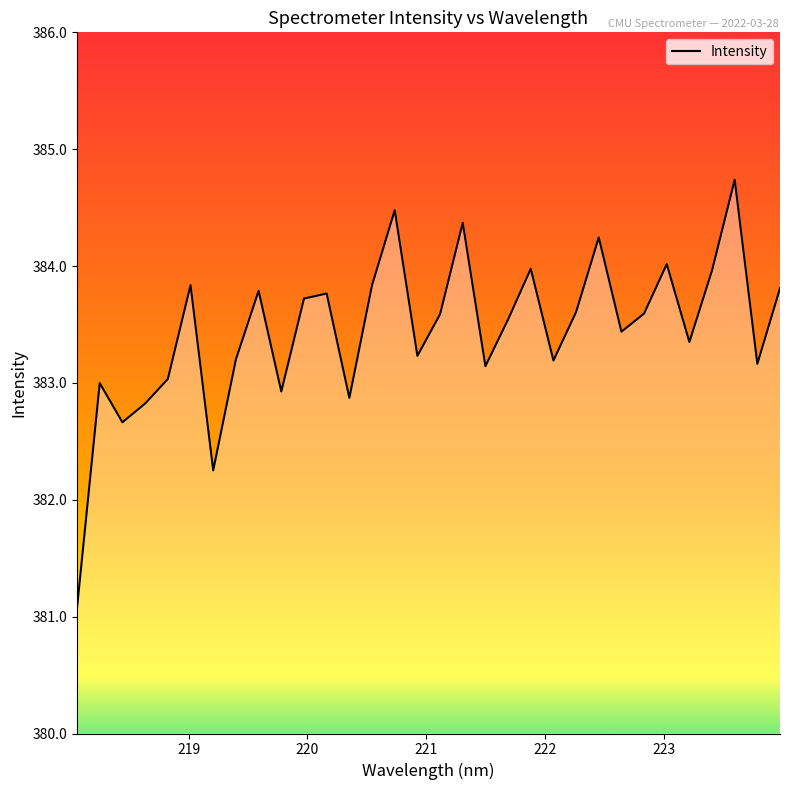

What is the maximum value shown in the chart?

384.7